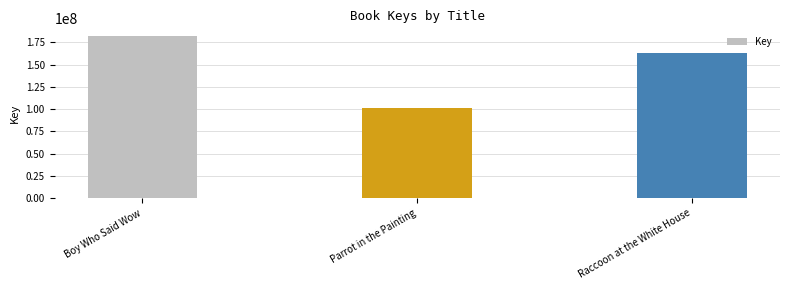

What is the approximate value at Boy Who Said Wow, to the nearest 10?

181749250